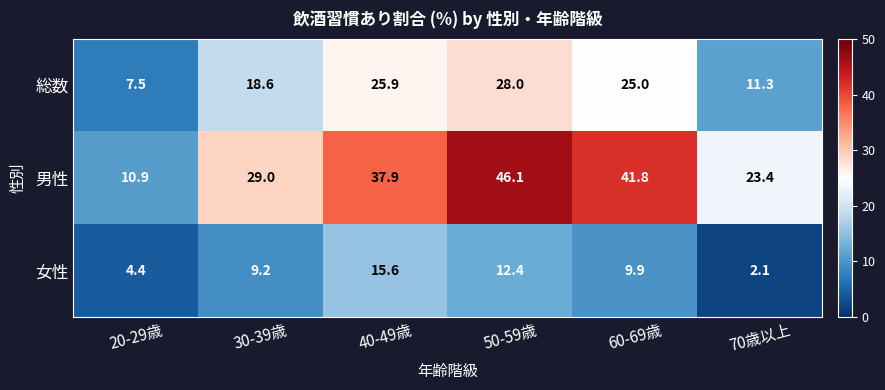

Reading left to right, what are all the values shown in this chart?

総数: 20-29歳=7.5	30-39歳=18.6	40-49歳=25.9	50-59歳=28.0	60-69歳=25.0	70歳以上=11.3
男性: 20-29歳=10.9	30-39歳=29.0	40-49歳=37.9	50-59歳=46.1	60-69歳=41.8	70歳以上=23.4
女性: 20-29歳=4.4	30-39歳=9.2	40-49歳=15.6	50-59歳=12.4	60-69歳=9.9	70歳以上=2.1